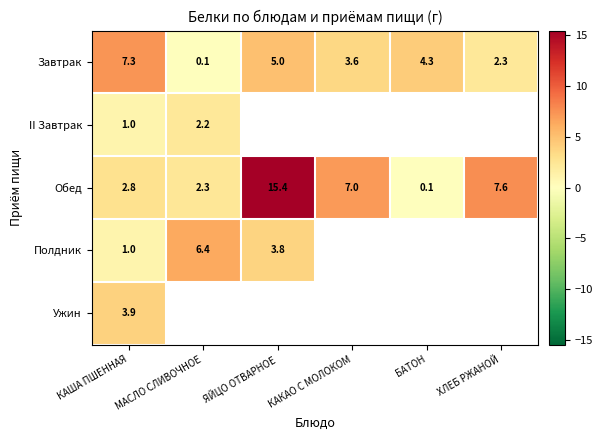

At which label does Завтрак reach its minimum?

МАСЛО СЛИВОЧНОЕ